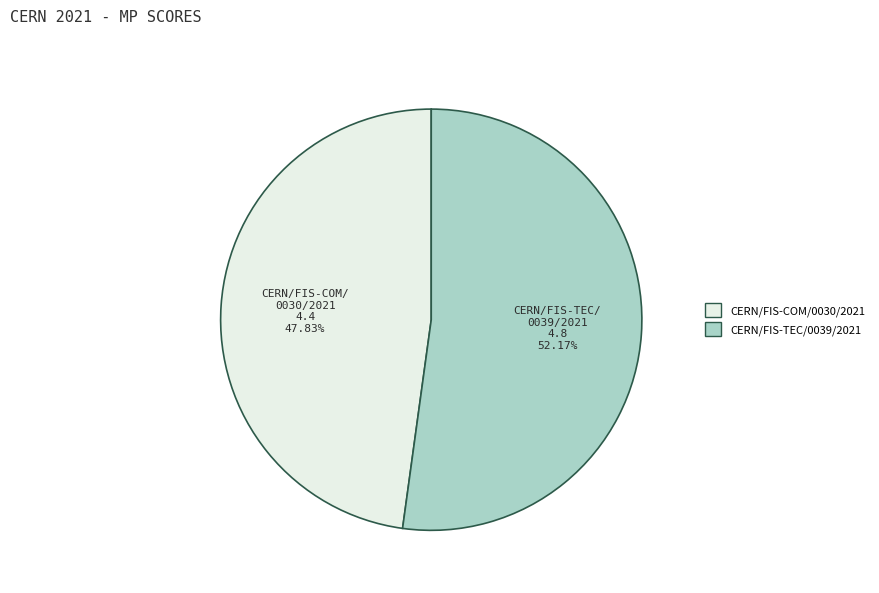

To the nearest percent, what percentage of the pie is CERN/FIS-TEC/0039/2021?

52%